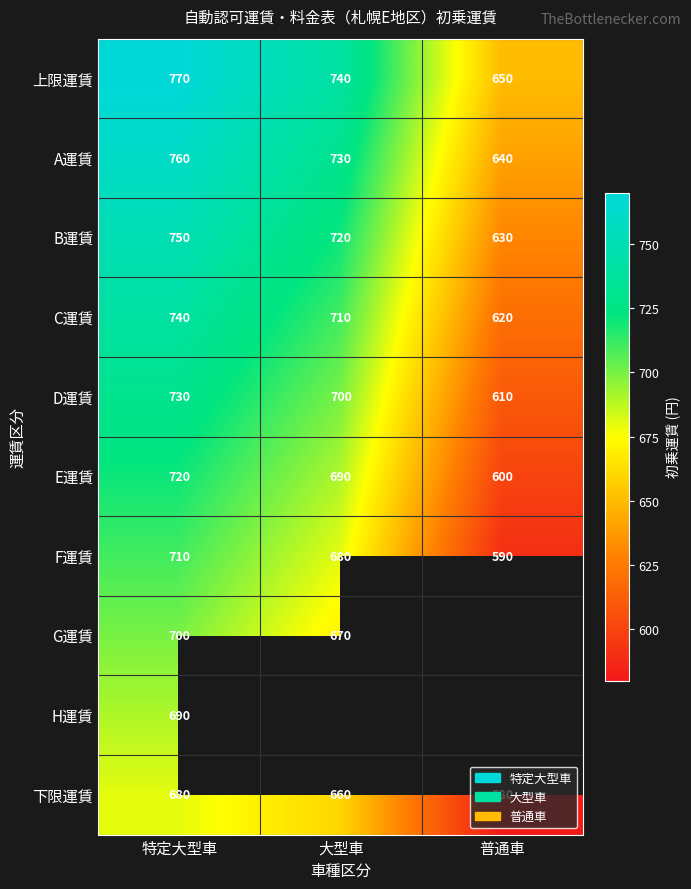

List the labels in order of C運賃 value, smallest first.

普通車, 大型車, 特定大型車